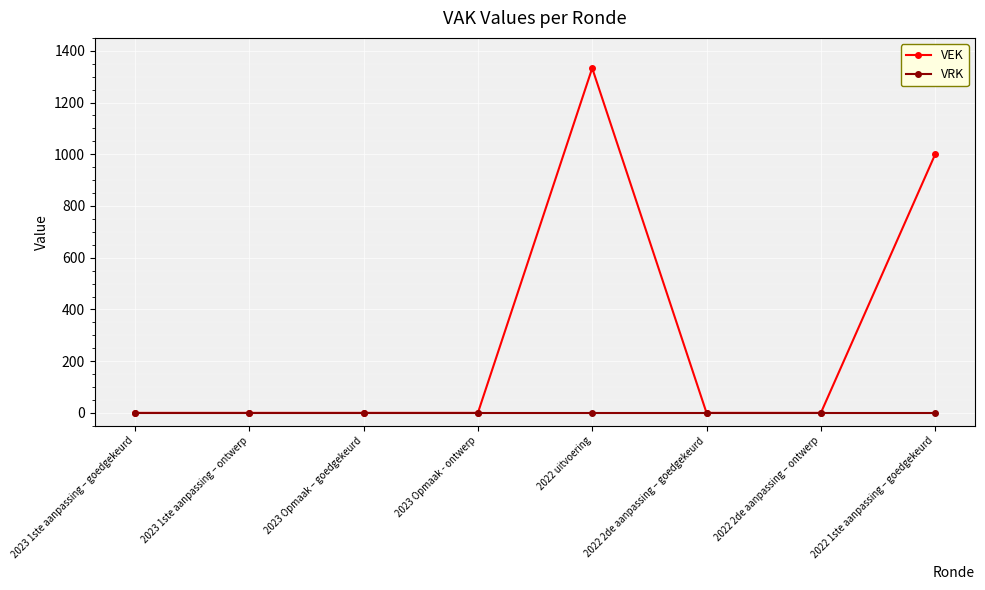

Reading right to left, extract all data points from this chart.

VEK: 2022 1ste aanpassing – goedgekeurd=1000	2022 2de aanpassing – ontwerp=0	2022 2de aanpassing – goedgekeurd=0	2022 uitvoering=1333	2023 Opmaak - ontwerp=0	2023 Opmaak – goedgekeurd=0	2023 1ste aanpassing – ontwerp=0	2023 1ste aanpassing – goedgekeurd=0
VRK: 2022 1ste aanpassing – goedgekeurd=0	2022 2de aanpassing – ontwerp=0	2022 2de aanpassing – goedgekeurd=0	2022 uitvoering=0	2023 Opmaak - ontwerp=0	2023 Opmaak – goedgekeurd=0	2023 1ste aanpassing – ontwerp=0	2023 1ste aanpassing – goedgekeurd=0